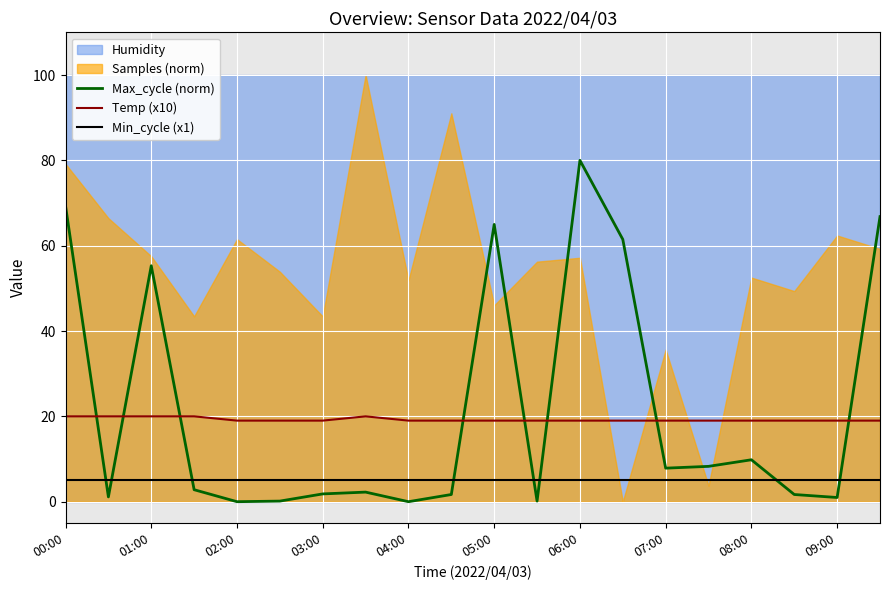

How many interior local peaks does the Max_cycle (norm) series have?

5